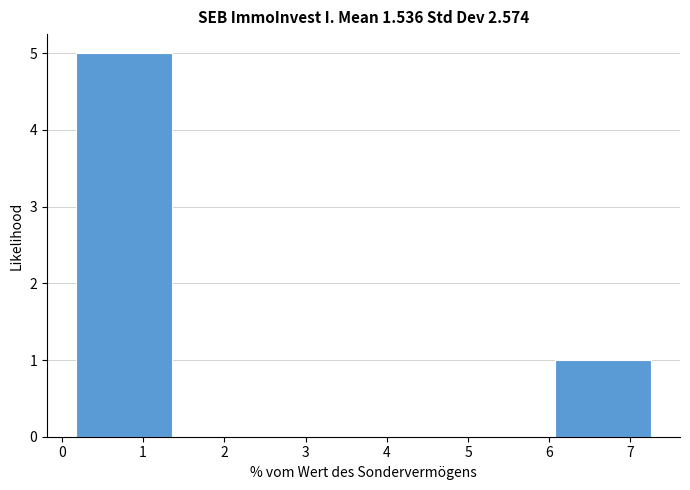

Which range on the x-axis has the tallest bar?

0.2 to 1.4